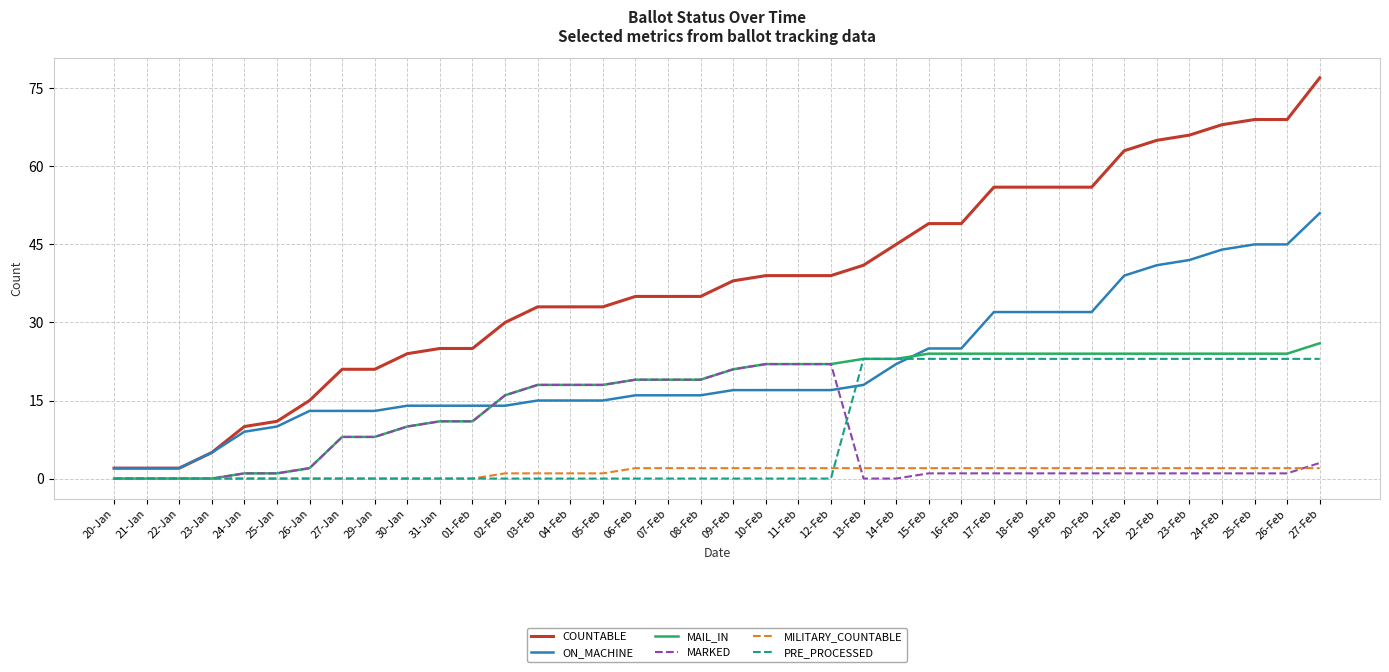

Count the number of categories in the chart.

38